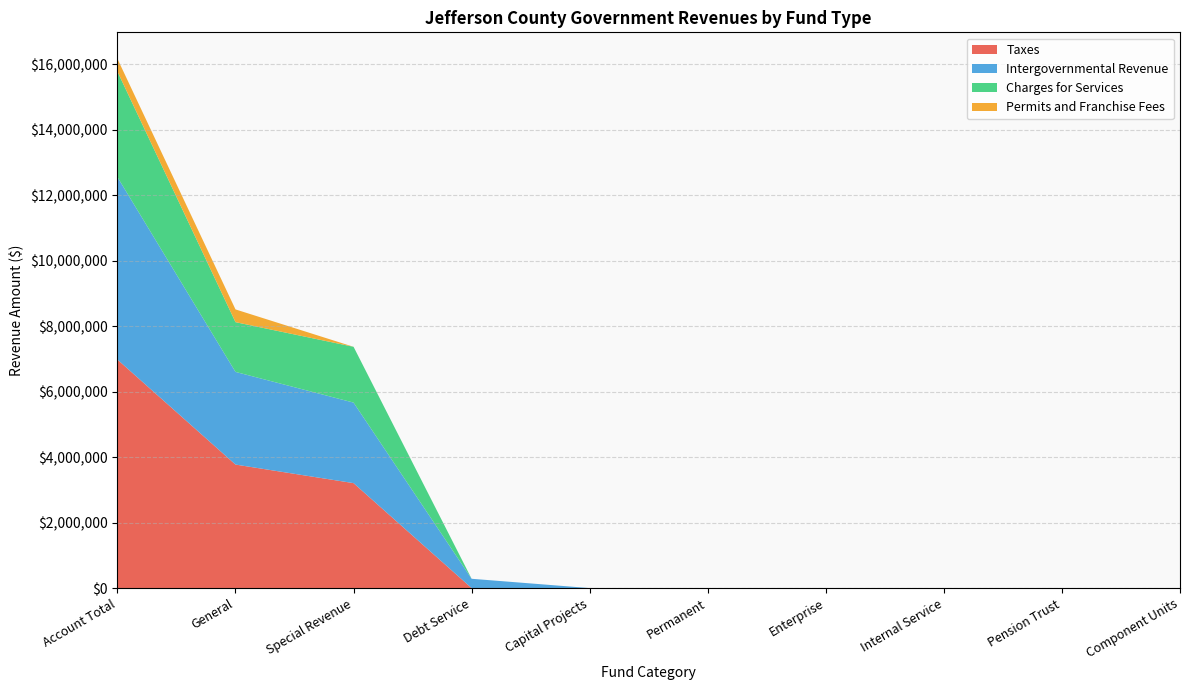

Reading left to right, list all the values displayed in this chart.

Taxes: 6977361	3772214	3205147	0	0	0	0	0	0	0
Intergovernmental Revenue: 5573263	2829549	2459307	284407	0	0	0	0	0	0
Charges for Services: 3223338	1519272	1704066	0	0	0	0	0	0	0
Permits and Franchise Fees: 388959	388959	0	0	0	0	0	0	0	0